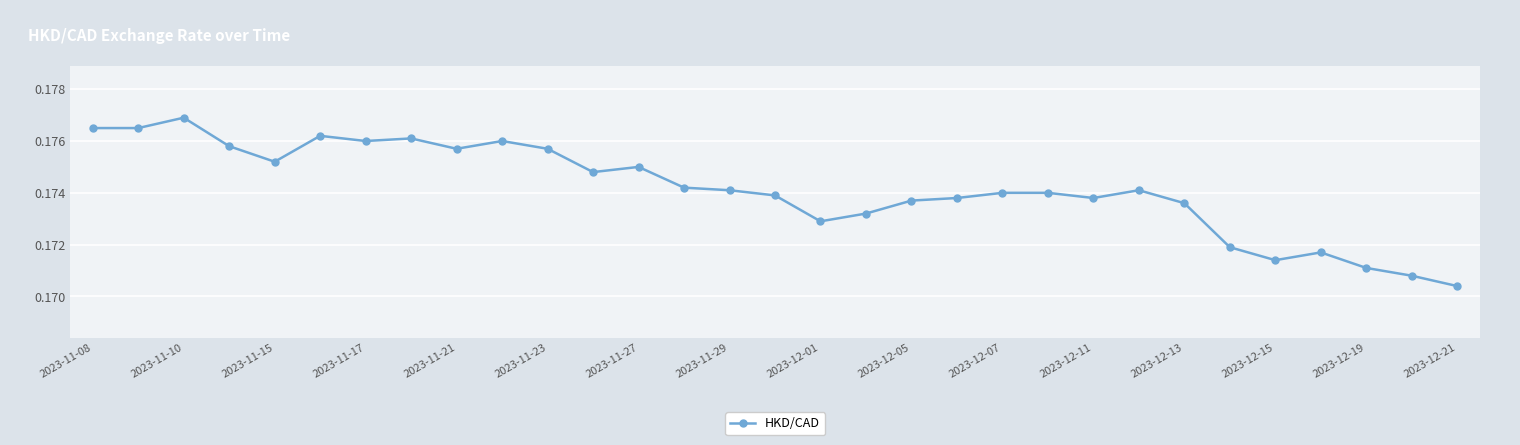

True or false: the data has more than 0 interior local peaks.

True